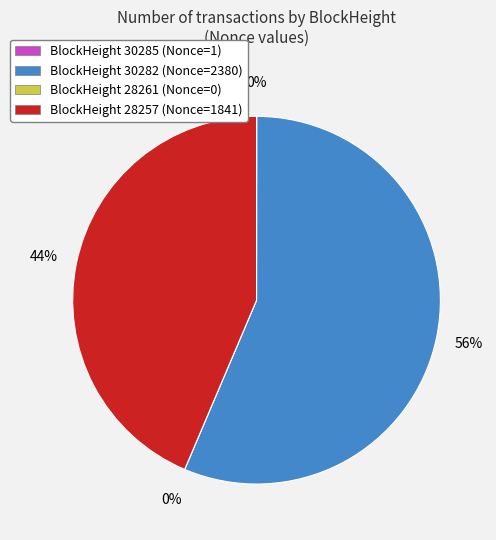

Is there a majority slice in this chart?

Yes